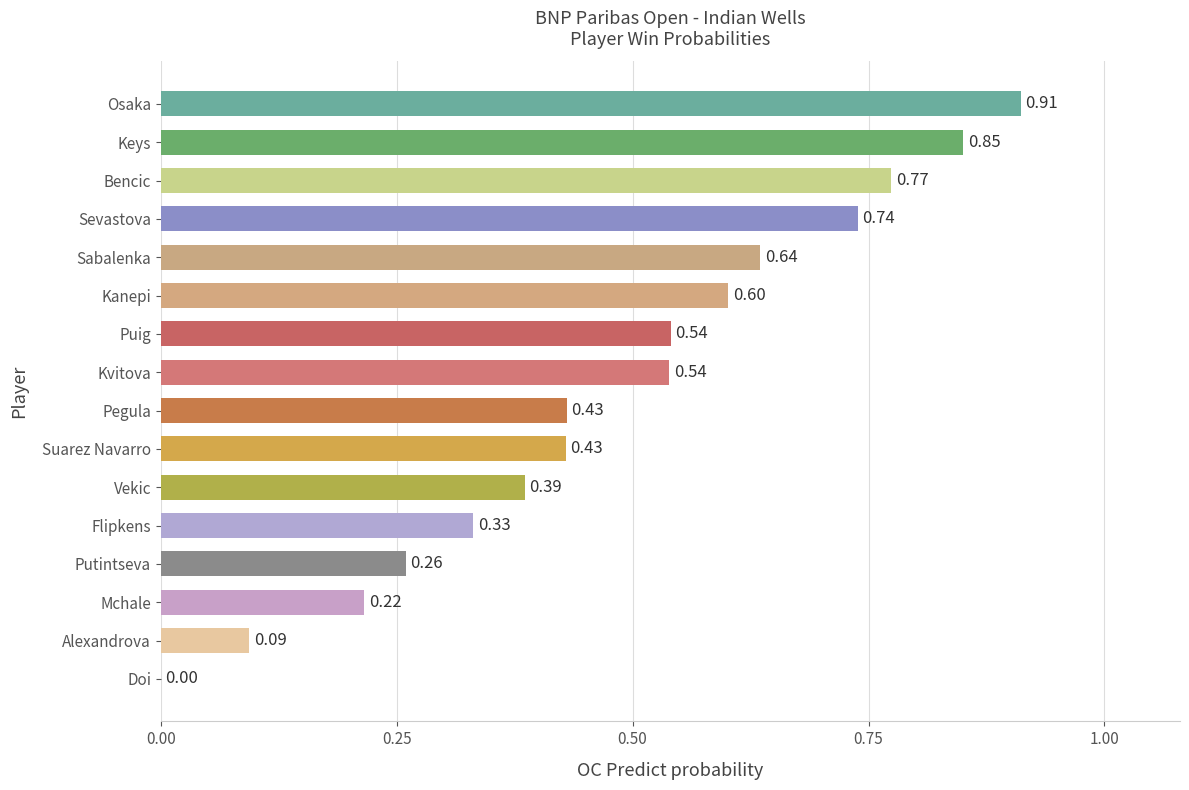

Does the chart contain stacked bars?

No